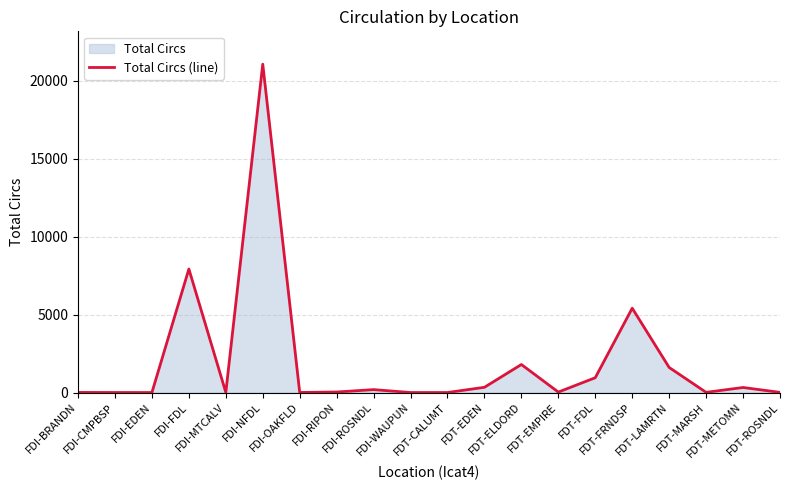

Is it true that the value at FDT-ROSNDL is 14?

False